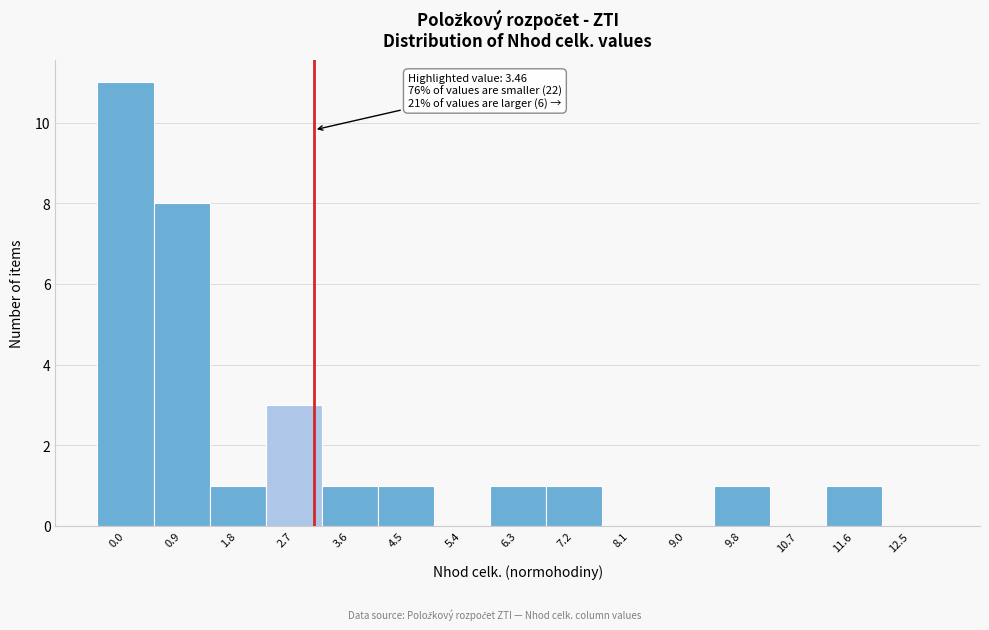

Reading left to right, extract all data points from this chart.

0.0=11	0.9=8	1.8=1	2.7=3	3.6=1	4.5=1	5.4=0	6.3=1	7.2=1	8.1=0	9.0=0	9.8=1	10.7=0	11.6=1	12.5=0